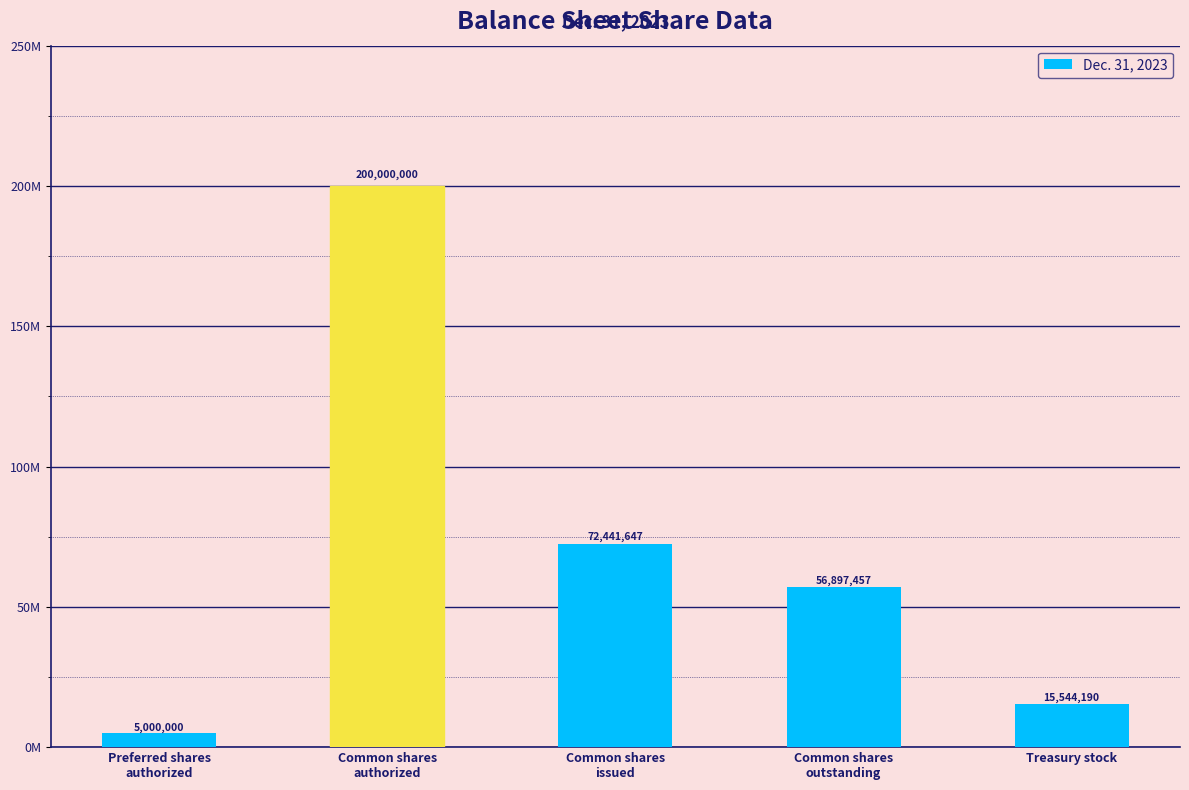

Are the bars horizontal?

No